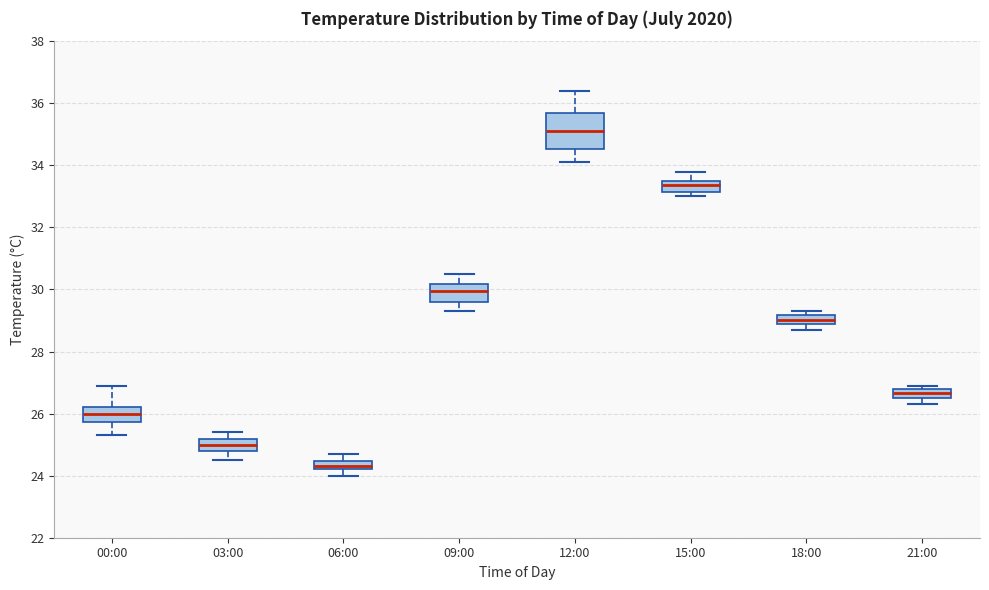

Which box has the lowest median line?

06:00